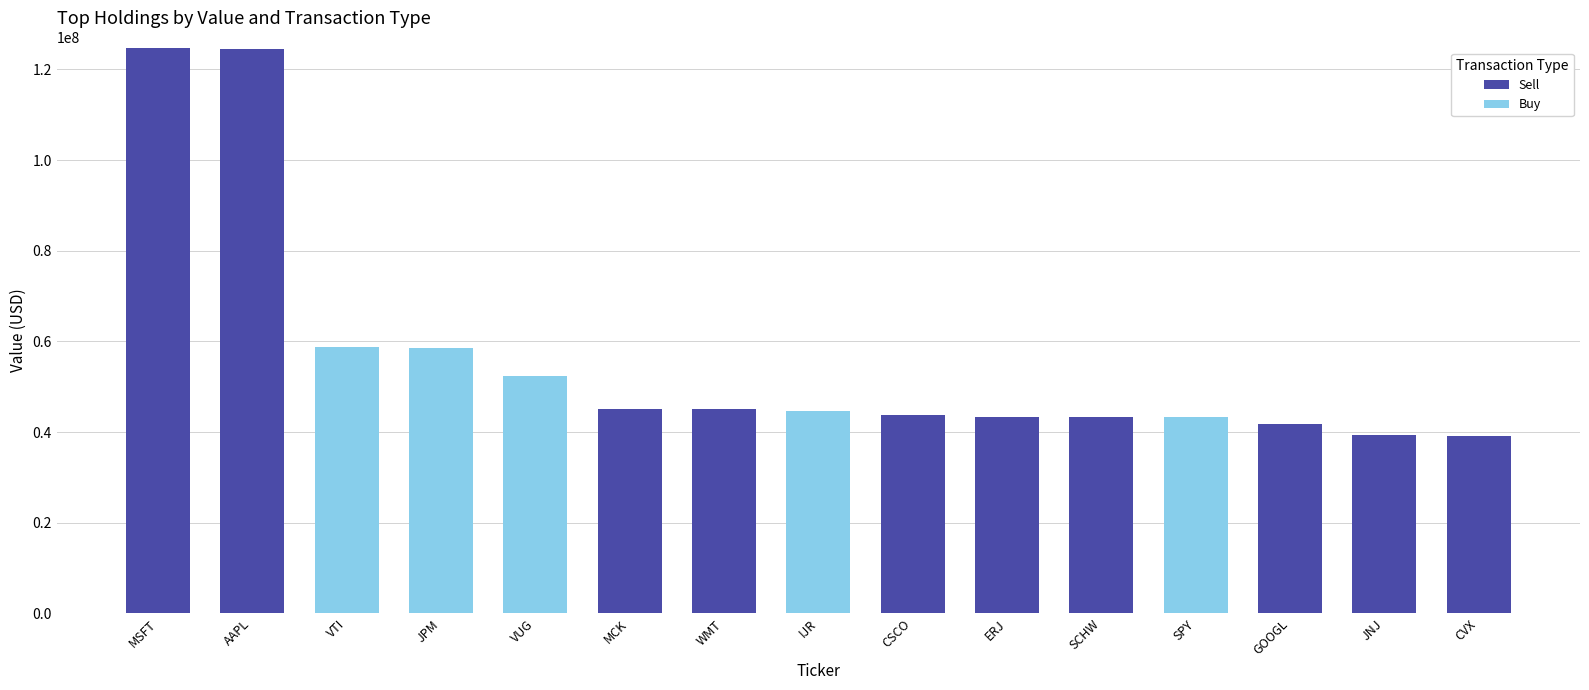

Is it true that Sell equals 39429073 at JNJ?

True